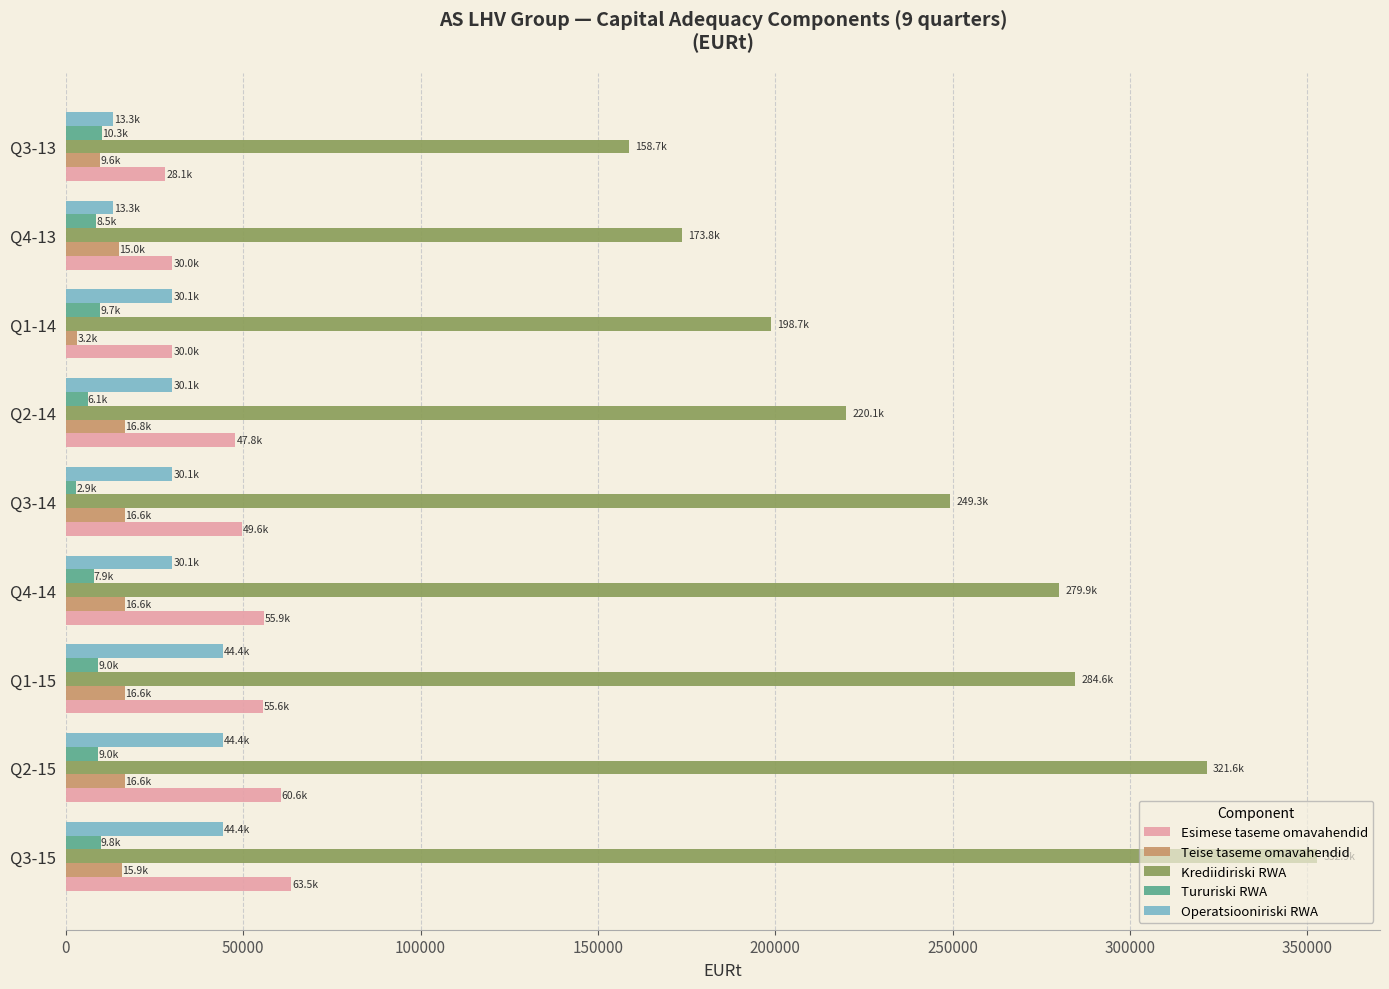

Which label corresponds to the largest value in the chart?

Q3-15